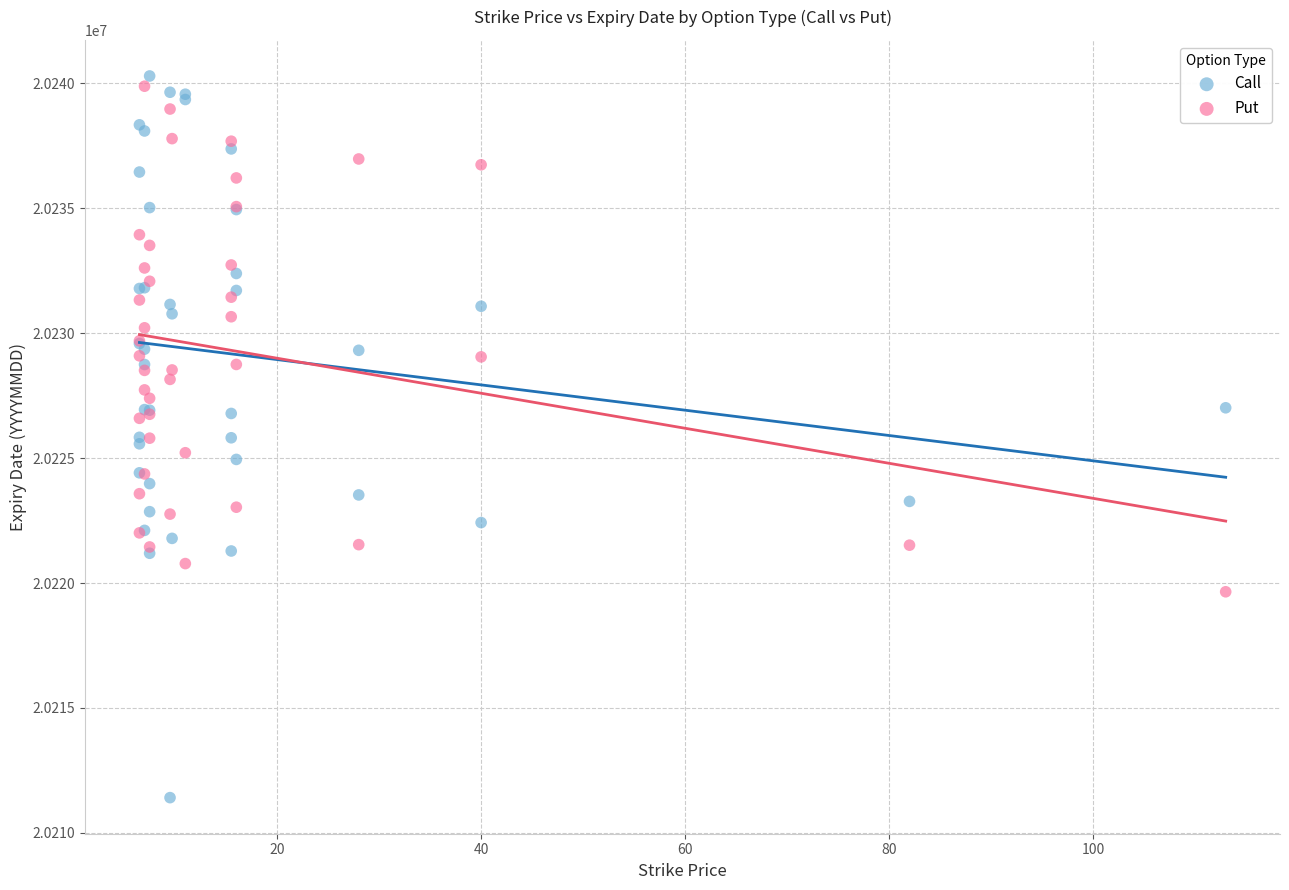

Which series reaches the minimum Y coordinate?

Call